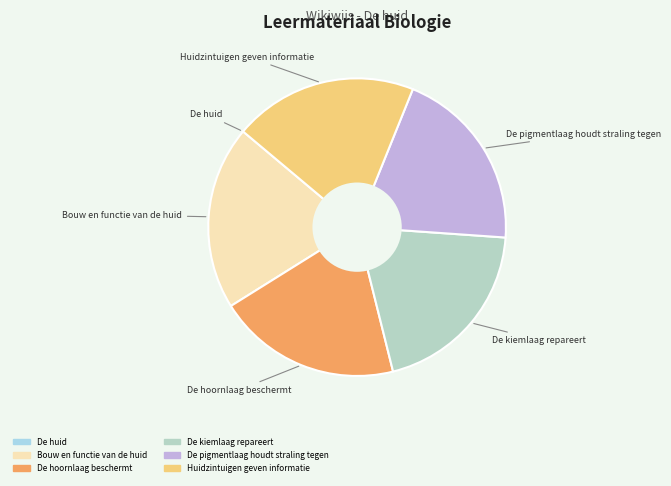

The De kiemlaag repareert slice represents 20% of the pie. True or false?

True